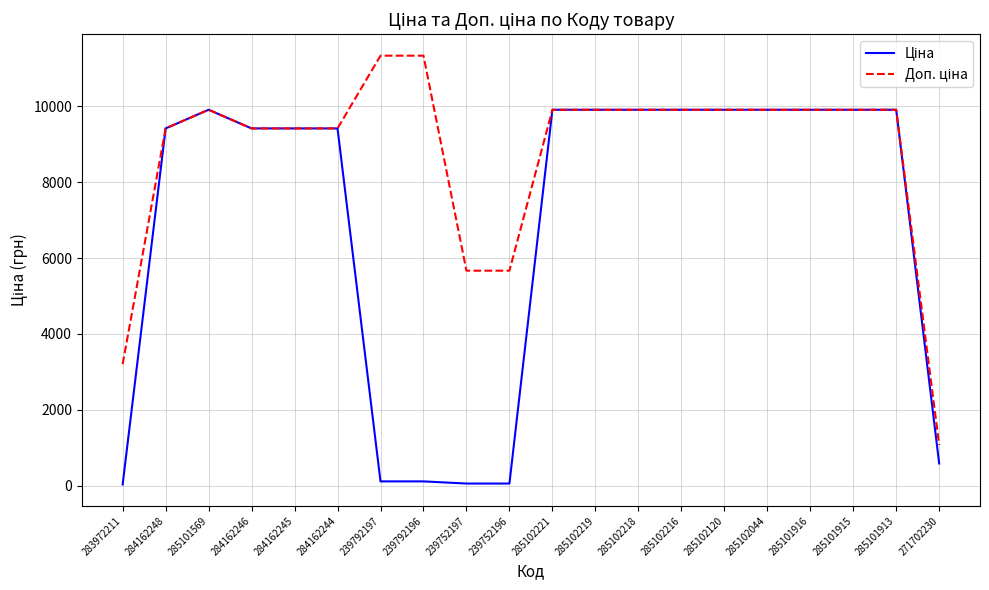

What is the total value across all series at 285102218?

19817.0